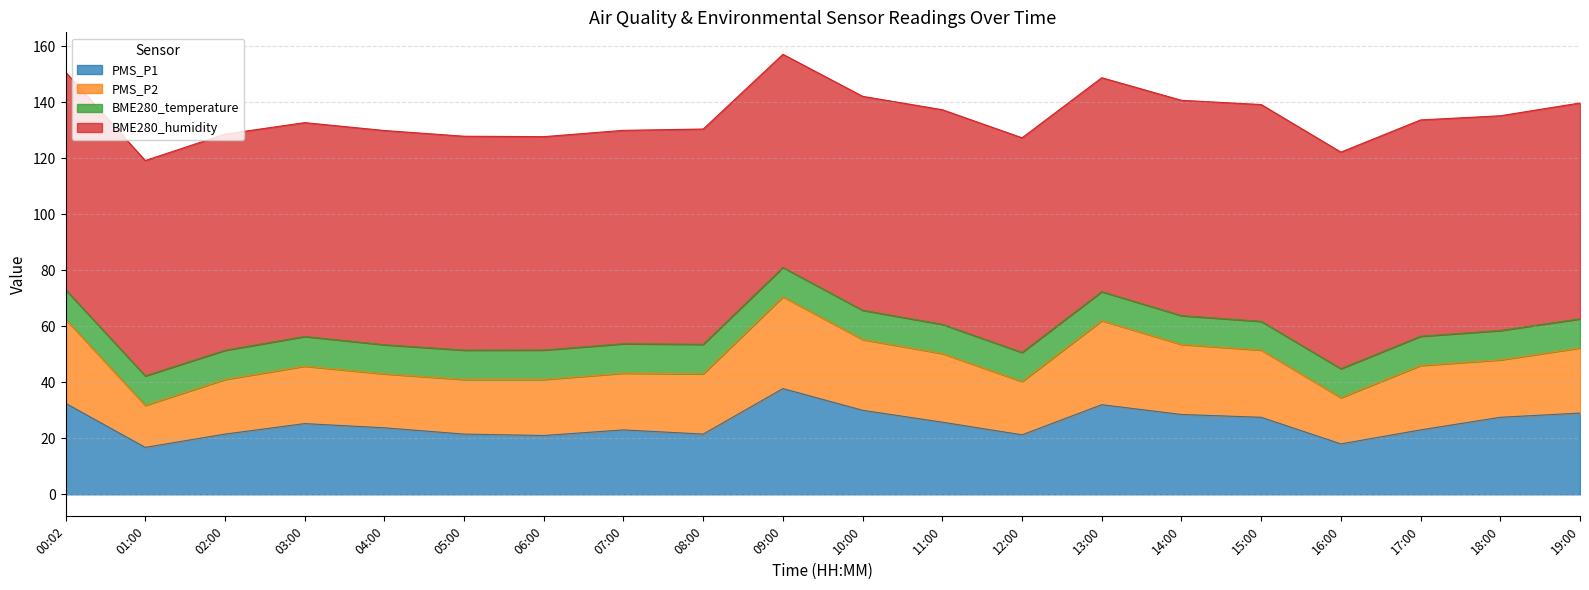

The value of PMS_P1 at 07:00 is 23.0. True or false?

True